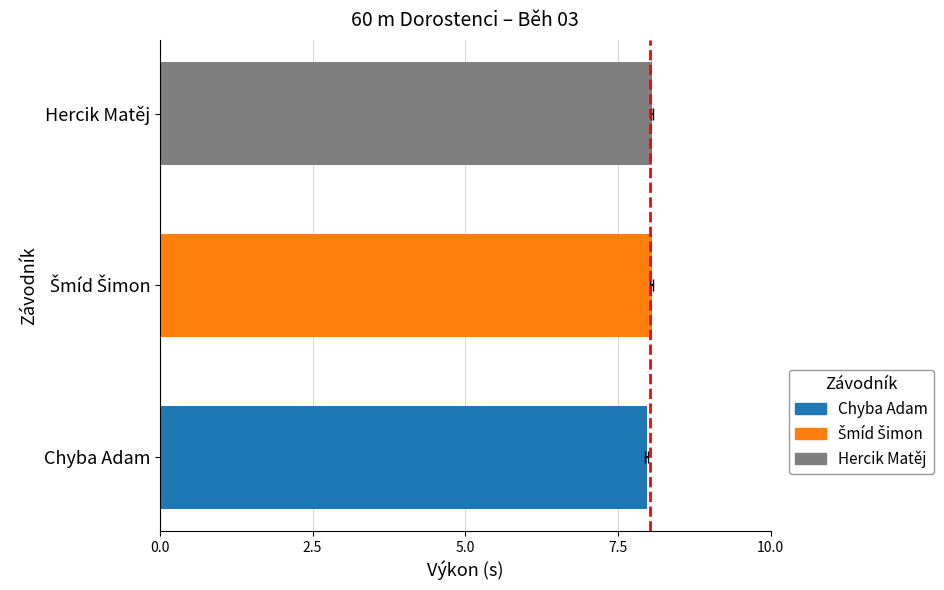

Reading right to left, transcribe all the data shown in this chart.

8.1	8.1	8.0